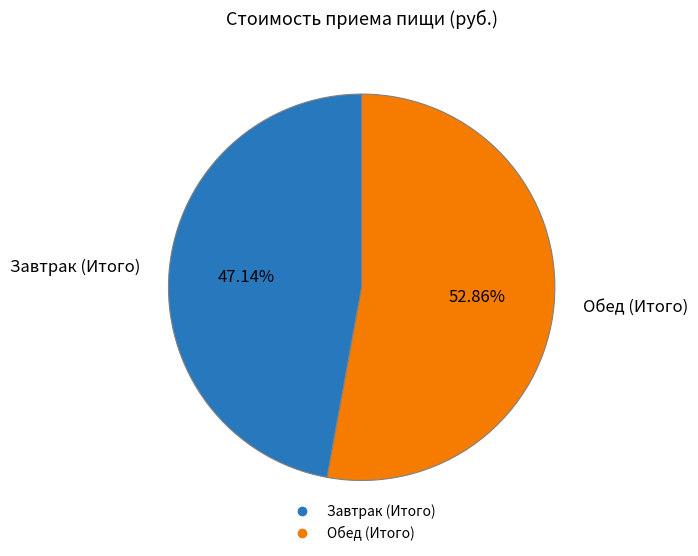

Is there any slice that represents more than half of the pie?

Yes